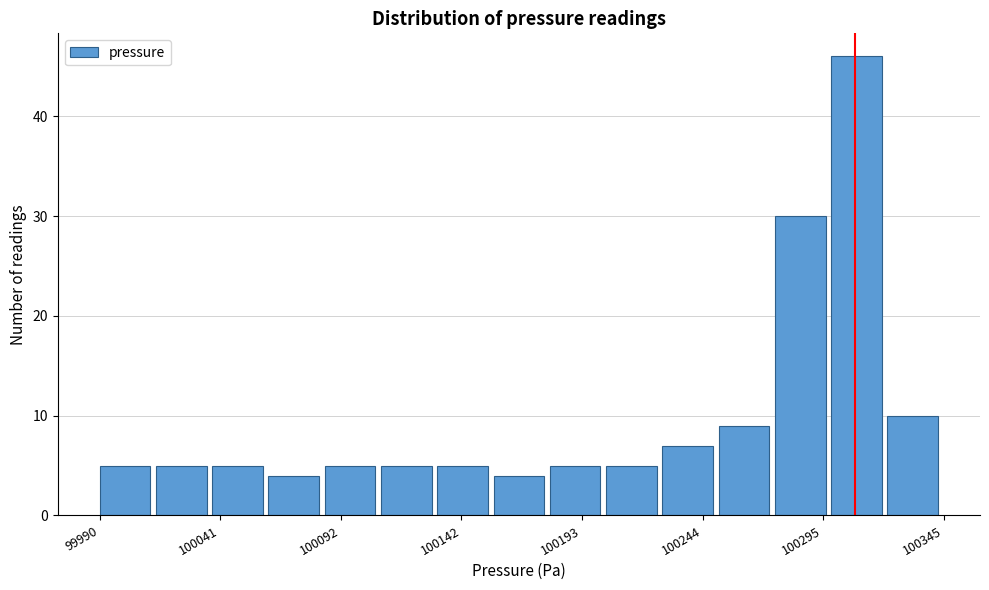

Read against the x-axis, roughly where is the centre of the tallest bar?

100310